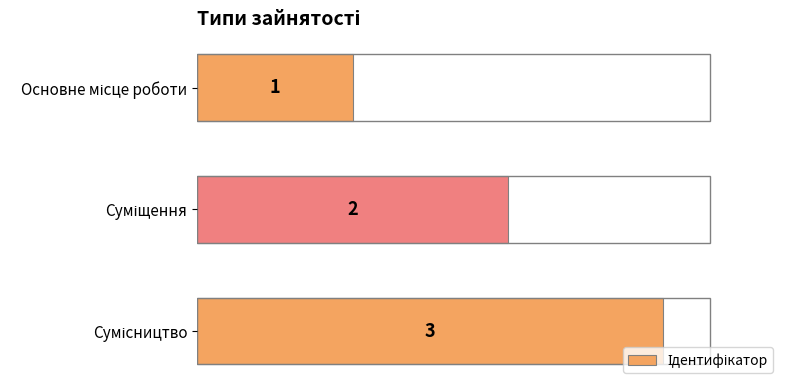

What is the value of the 1st bar from the top?

1